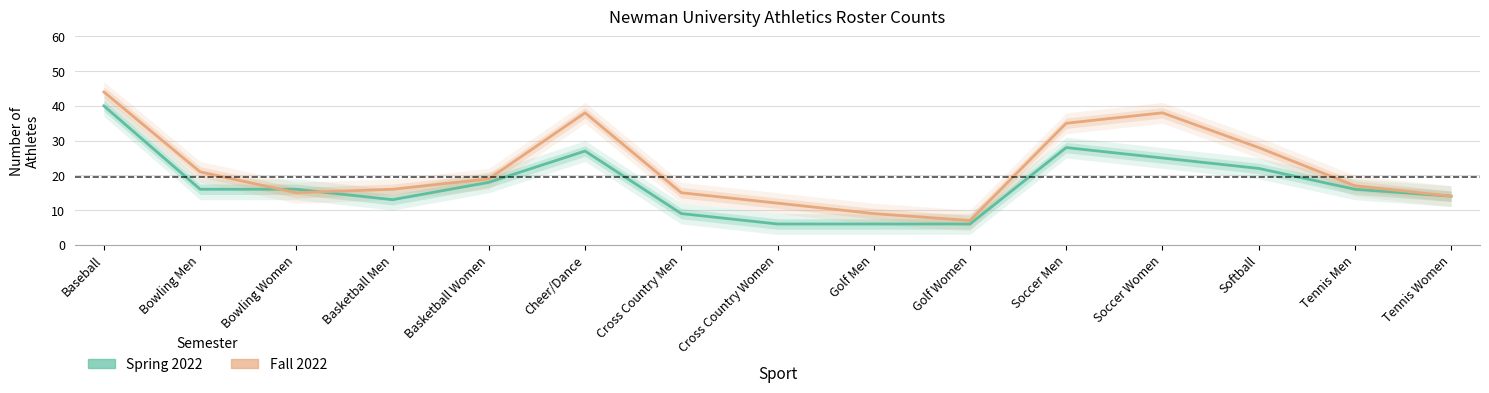

What are all the series names shown in the legend?

Spring 2022, Fall 2022